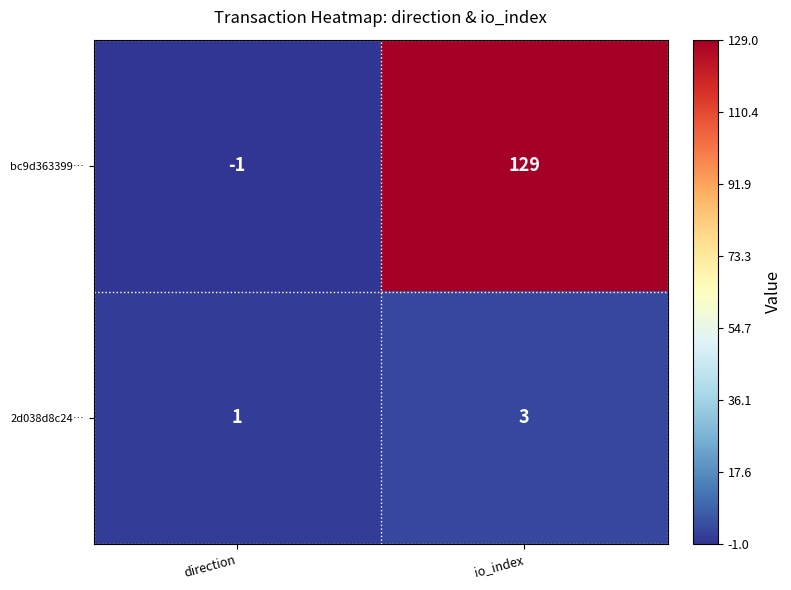

What is the total value across all series at io_index?

132